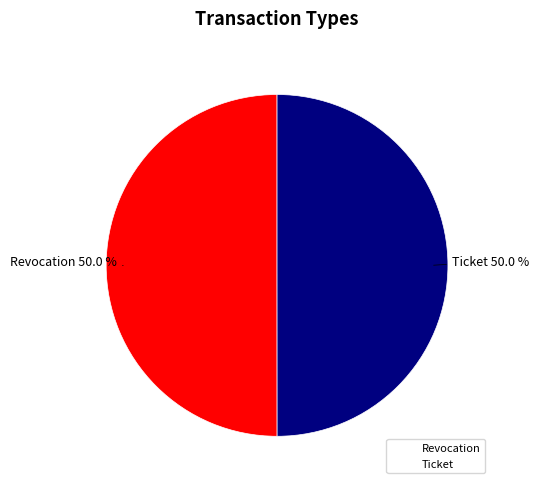

What is the total percentage of Revocation and Ticket?

100.0%